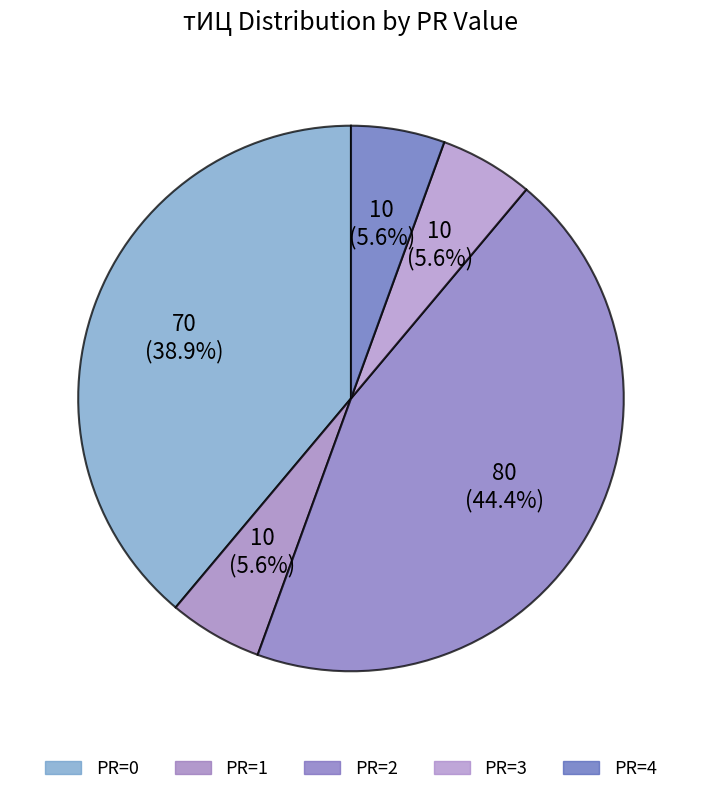

Count the number of slices in the pie.

5